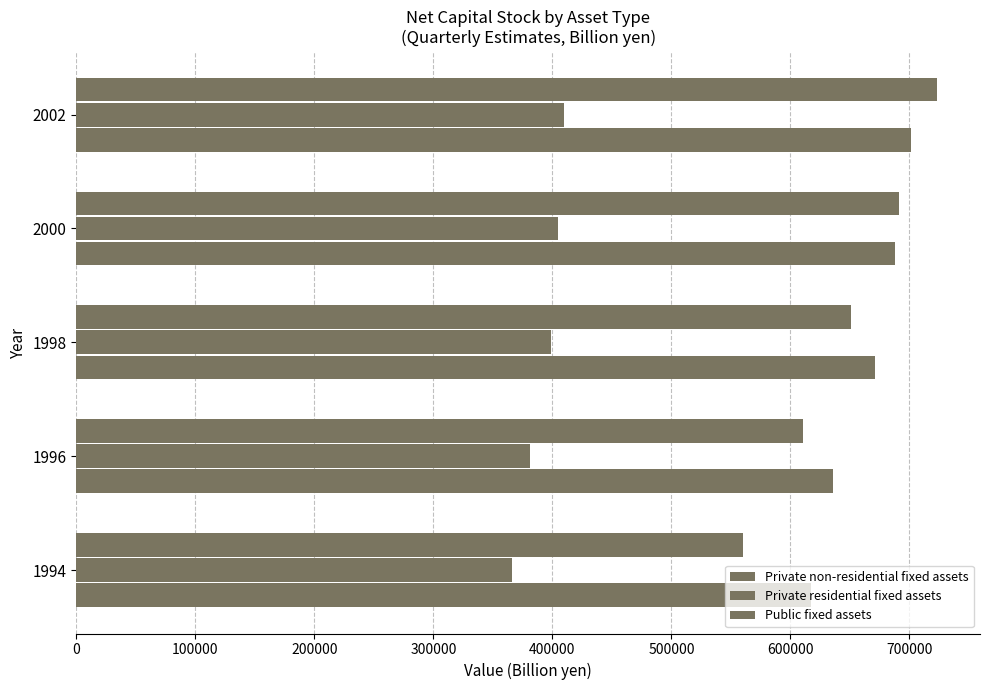

Which series has the largest total across all categories?

Private non-residential fixed assets